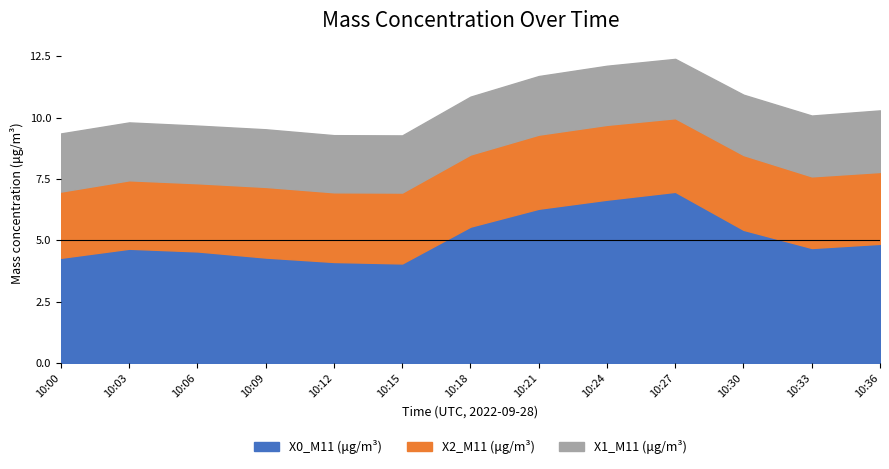

Which category has the lowest value across all series?

10:12